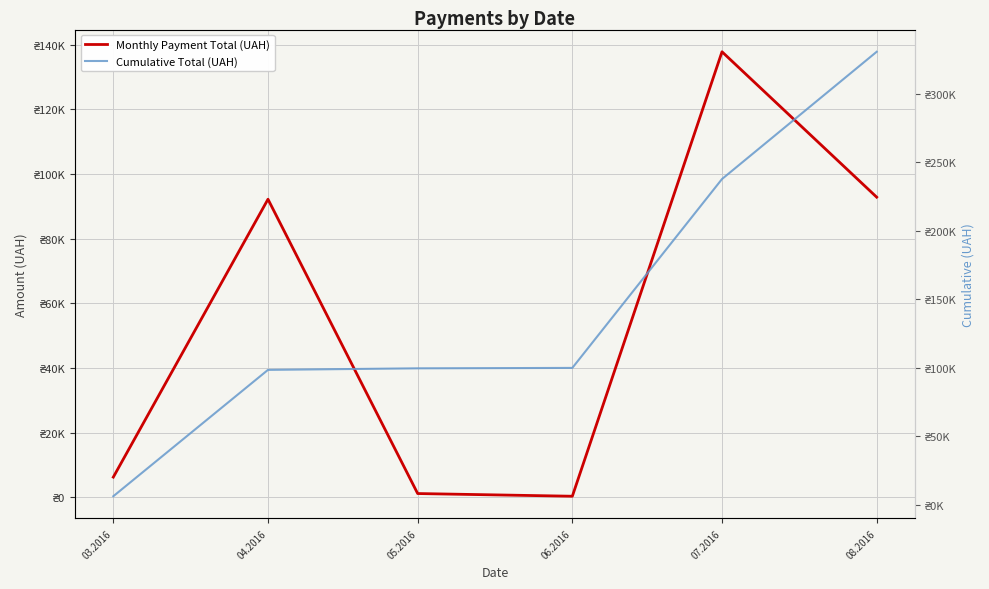

Where is the first local minimum for Monthly Payment Total (UAH)?

06.2016